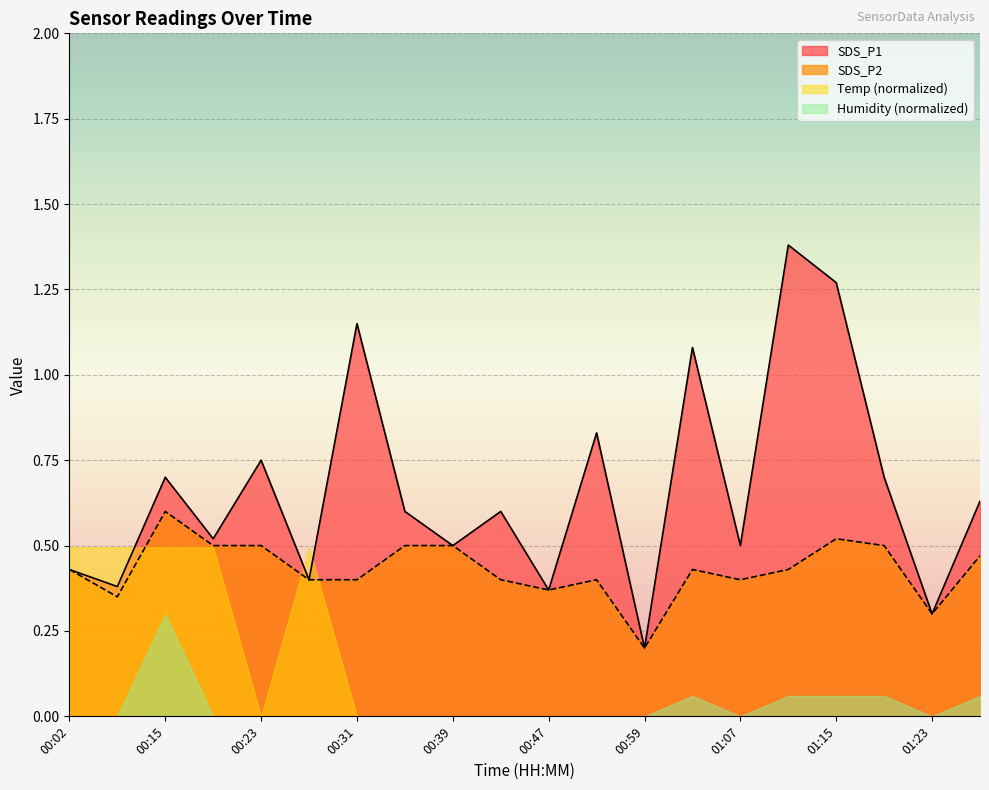

What is the total value across all series at 00:47?

0.7